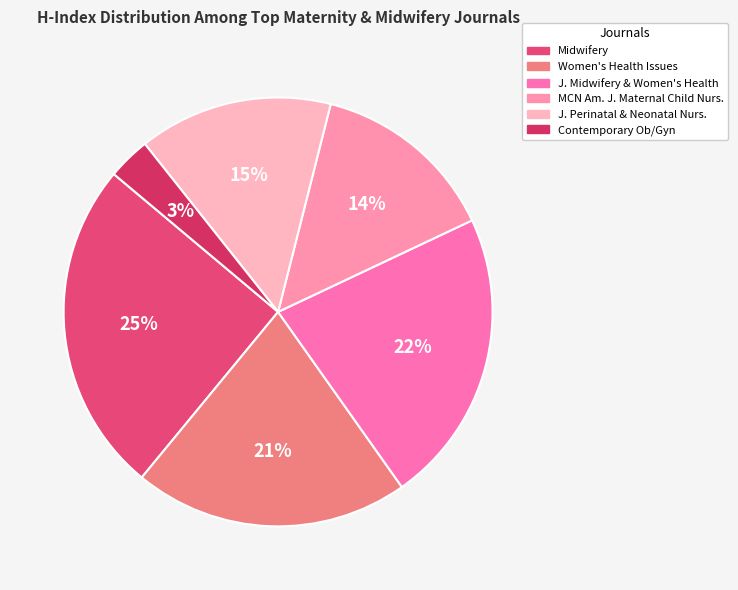

Which slice is the largest?

Midwifery